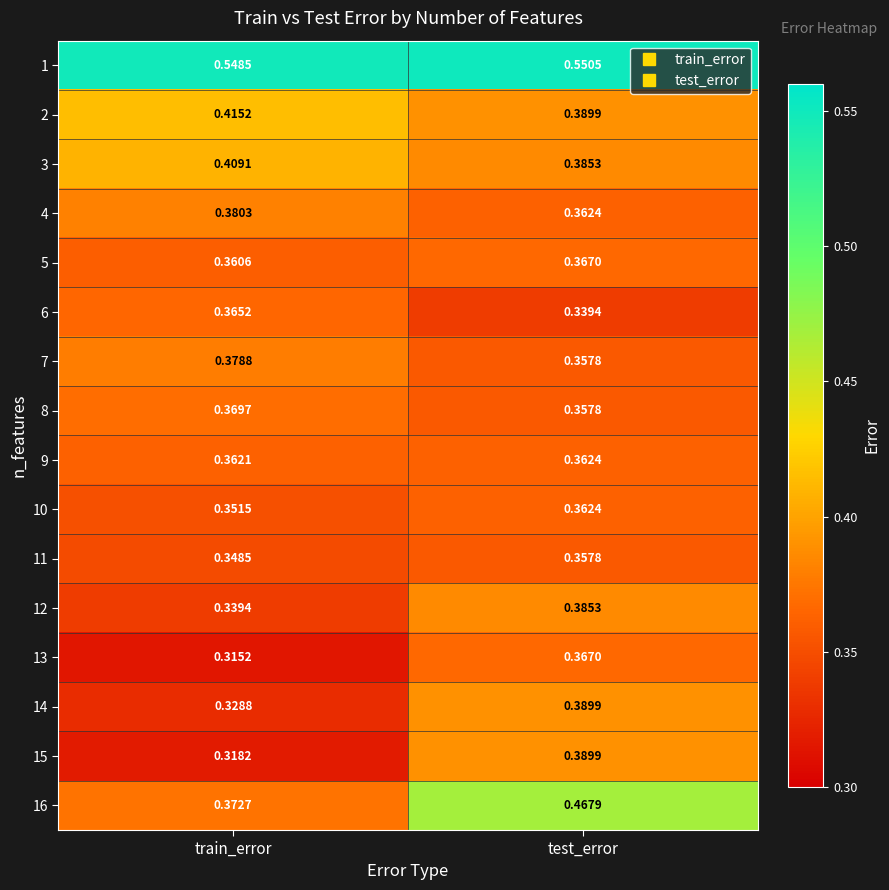

List the labels in order of 13 value, largest first.

test_error, train_error